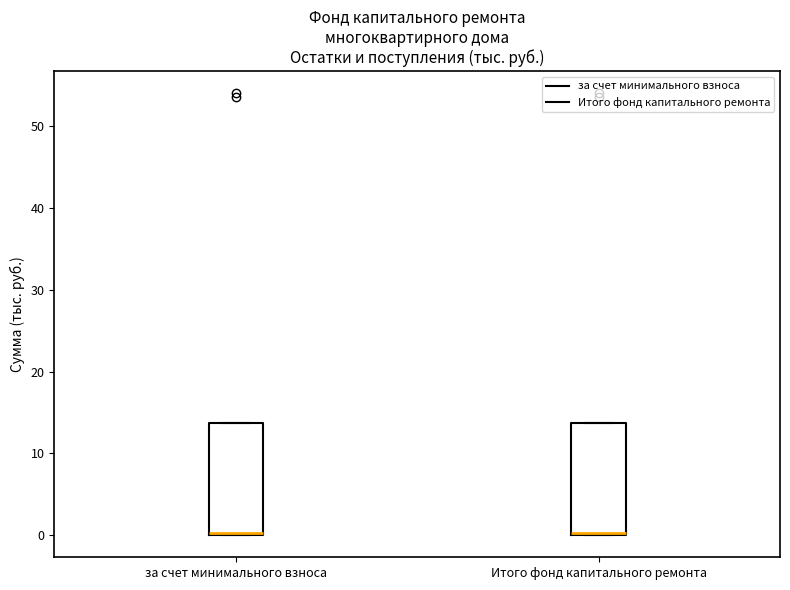

Reading left to right, transcribe this box plot: for each box, give where its median line is, the range the box spans, and where its two whiskers end, as read against the y-axis. The values are not printed on the chart, so give them approximately, as read against the axis.

за счет минимального взноса: median 0, box 0 to 14, whiskers 0 to 14
Итого фонд капитального ремонта: median 0, box 0 to 14, whiskers 0 to 14